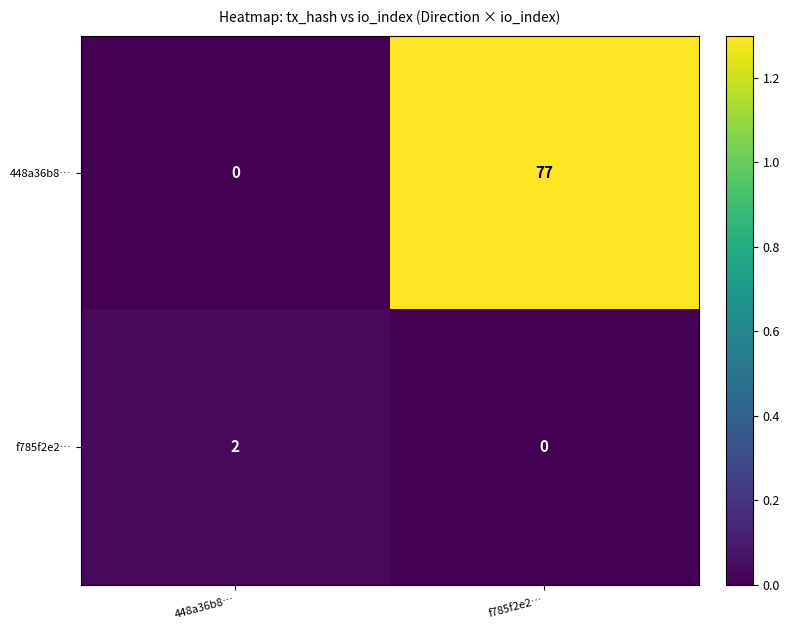

What is the sum of all 448a36b8… values?

77